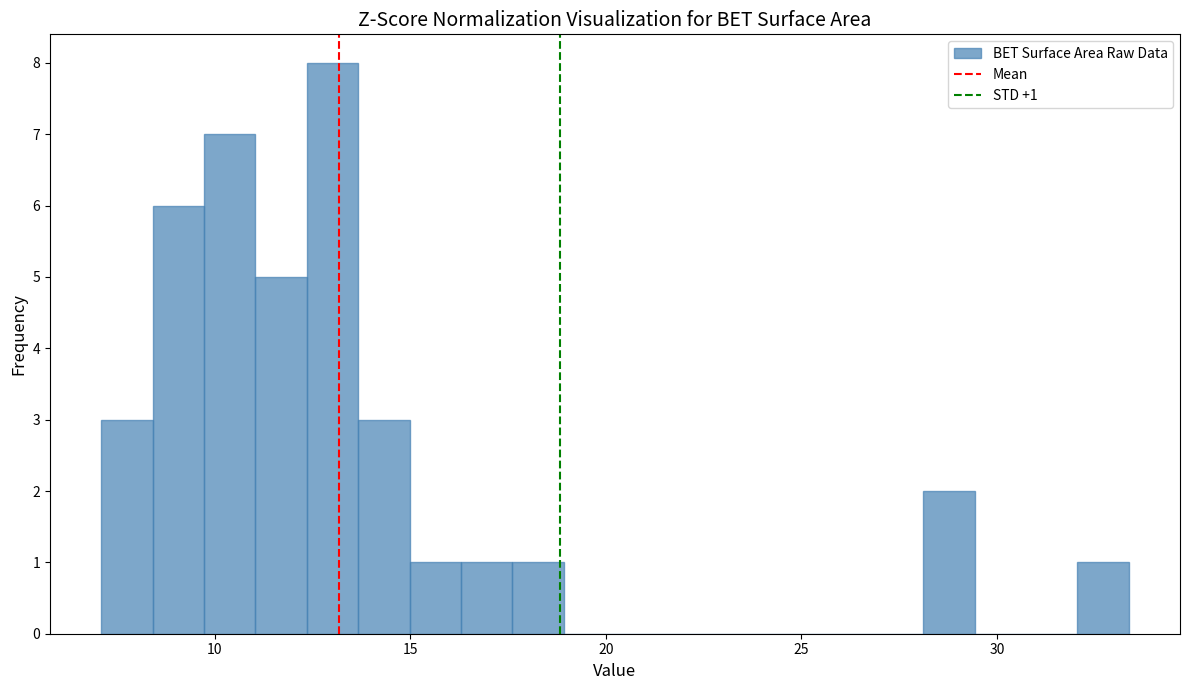

Around what value on the x-axis is the tallest bar? Give the approximate position of its centre, as read against the axis.

13.0